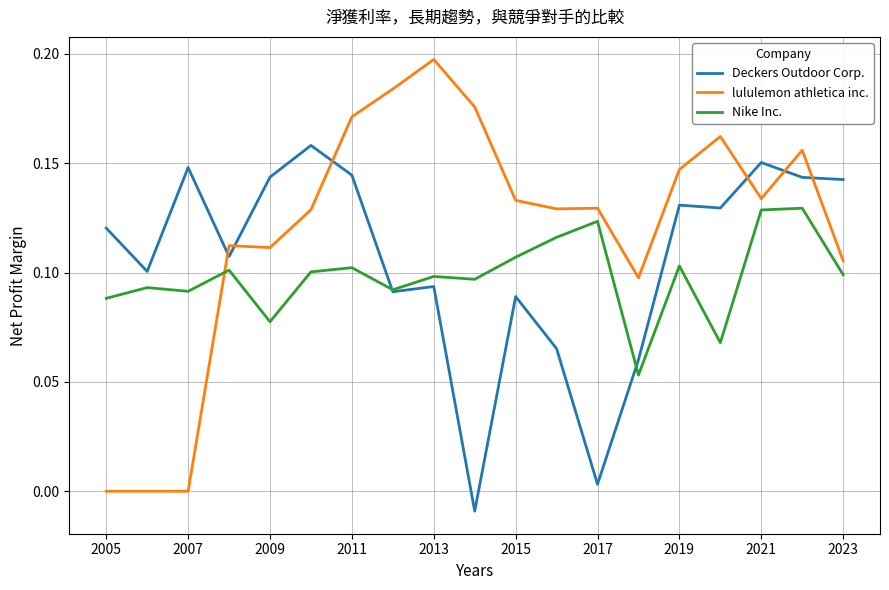

Which series has the widest spread of values?

lululemon athletica inc.